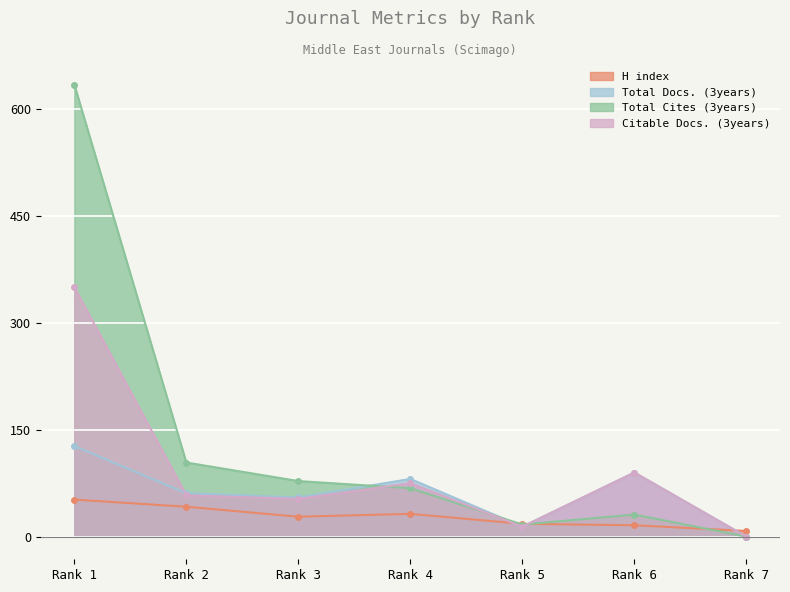

Which label corresponds to the largest value in the chart?

Rank 1